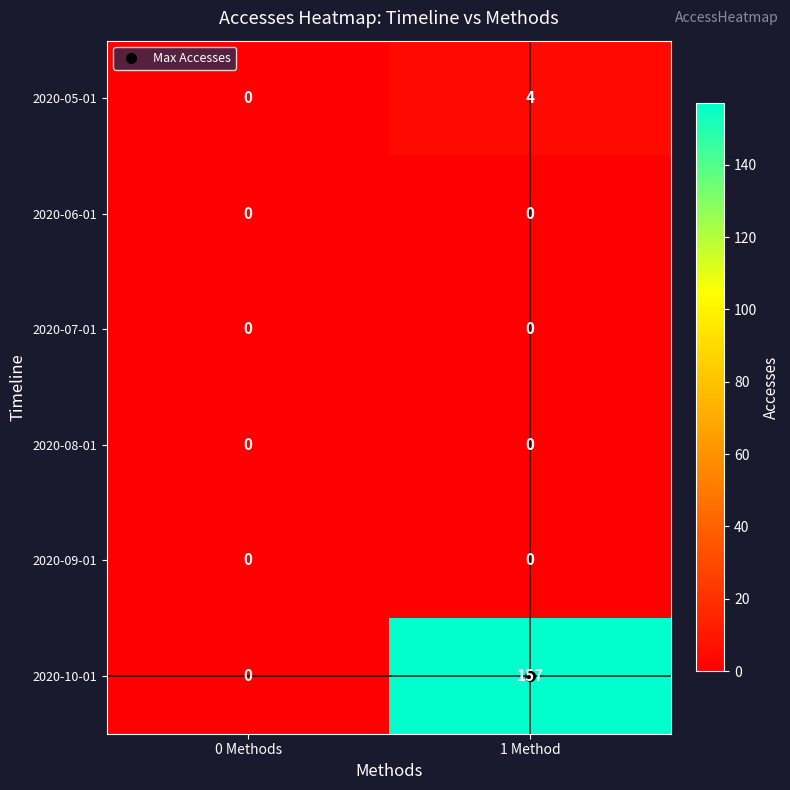

Which category has the highest value in the 2020-10-01 series?

1 Method